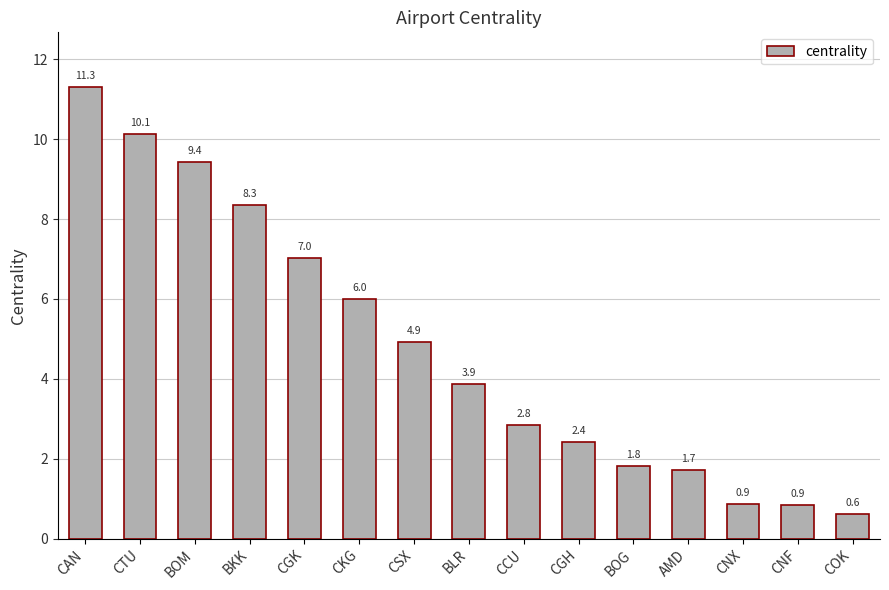

What is the value of the 8th bar from the left?

3.9